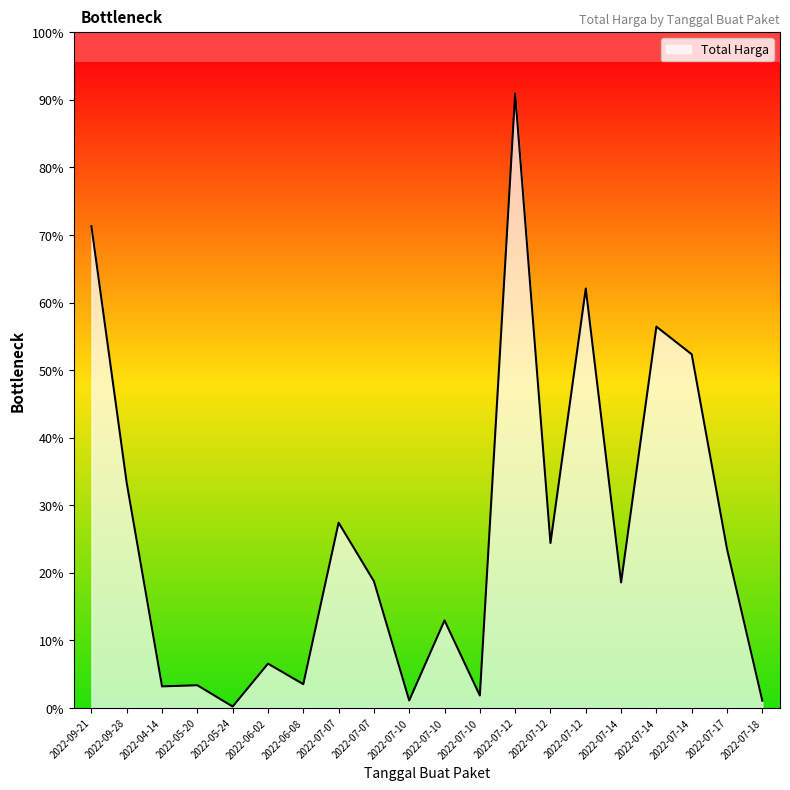

At which label is the value closest to 548262500?

2022-07-14